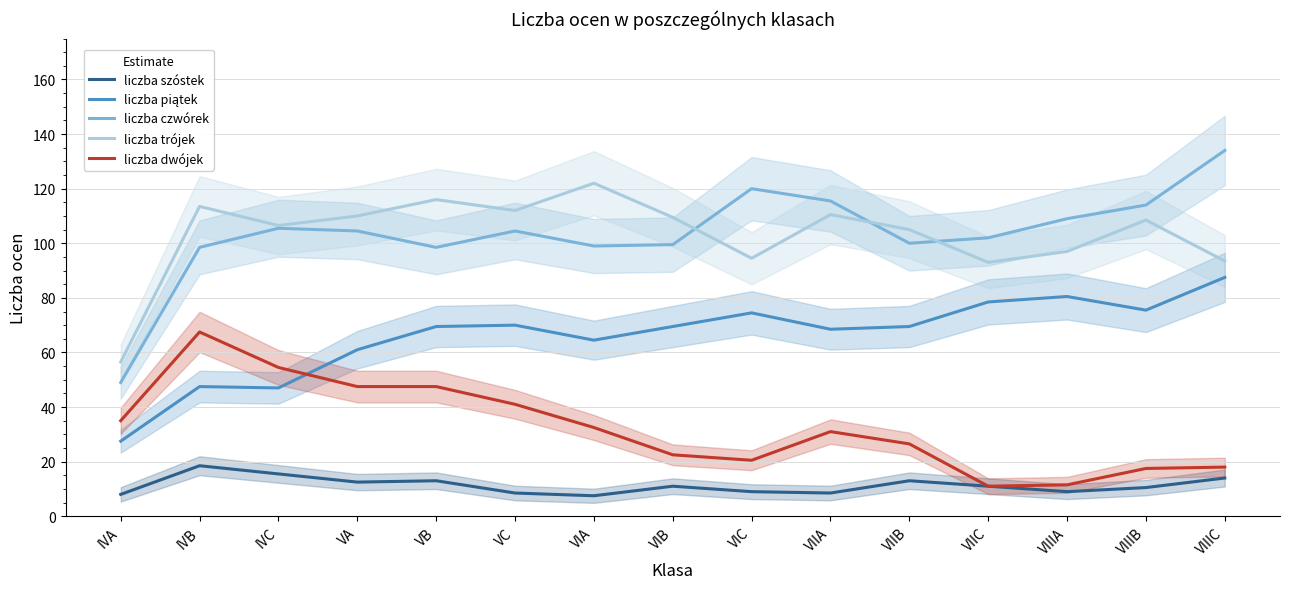

Does the chart display data point markers on the line(s)?

No